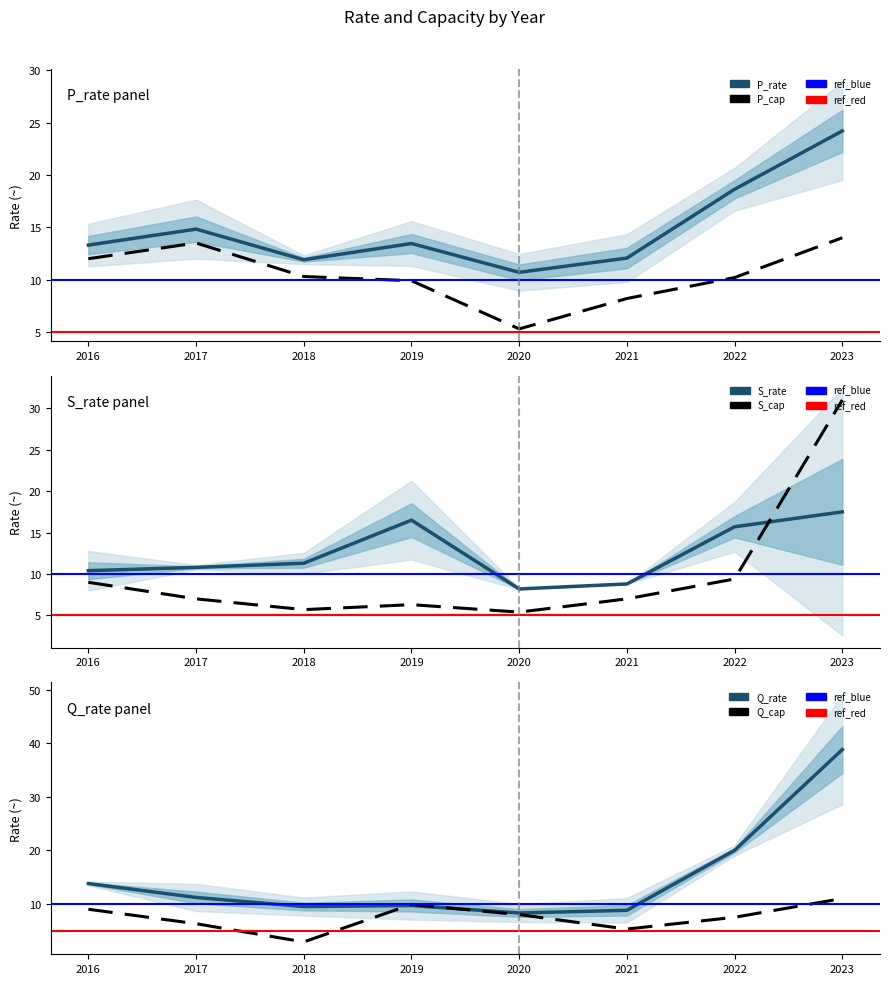

Reading left to right, list all the values displayed in this chart.

P_rate: 2016=13.3	2017=14.8	2018=11.9	2019=13.4	2020=10.7	2021=12.1	2022=18.6	2023=24.2
S_rate: 2016=10.4	2017=10.8	2018=11.3	2019=16.5	2020=8.2	2021=8.8	2022=15.7	2023=17.5
Q_rate: 2016=13.8	2017=11.2	2018=9.5	2019=9.7	2020=8.3	2021=8.8	2022=20.0	2023=38.8